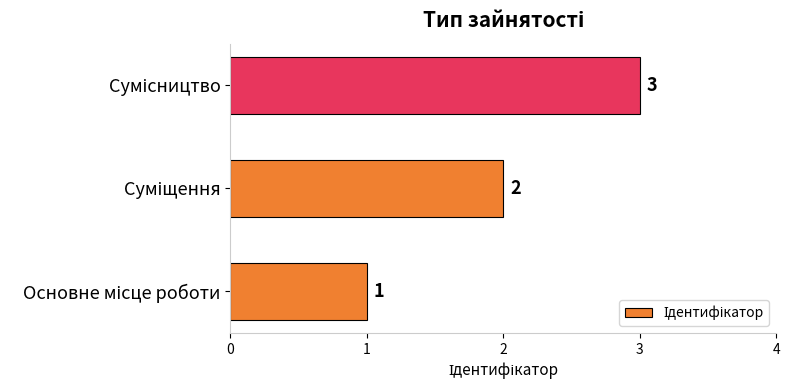

What is the greatest value displayed?

3